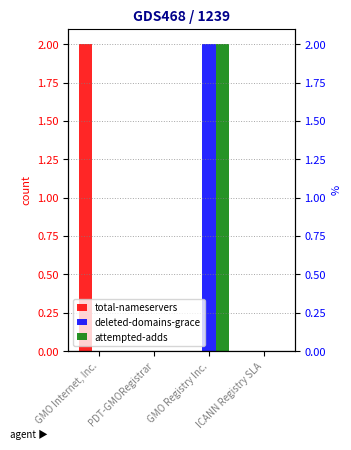

Rank the categories by attempted-adds value from highest to lowest.

GMO Registry Inc., GMO Internet, Inc., PDT-GMORegistrar, ICANN Registry SLA